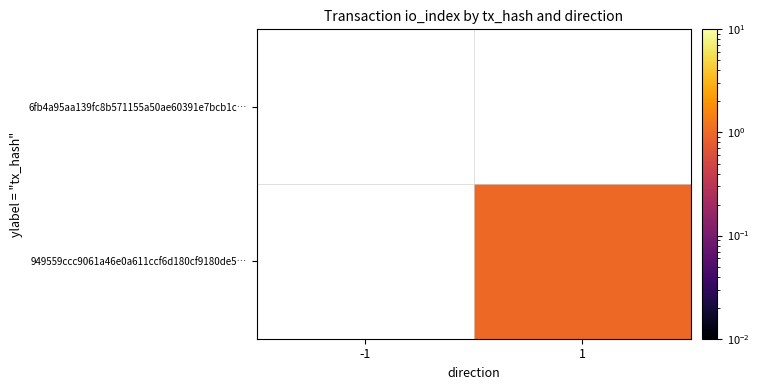

How many positive values does the 949559ccc9061a46e0a611ccf6d180cf9180de5… series have?

1